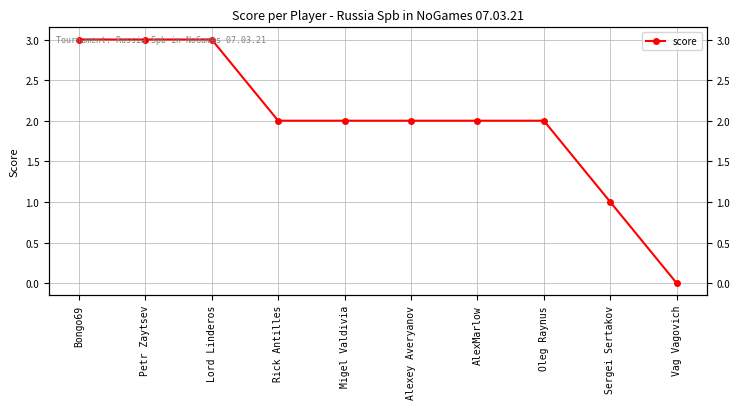

What is the approximate value at Lord Linderos?

3